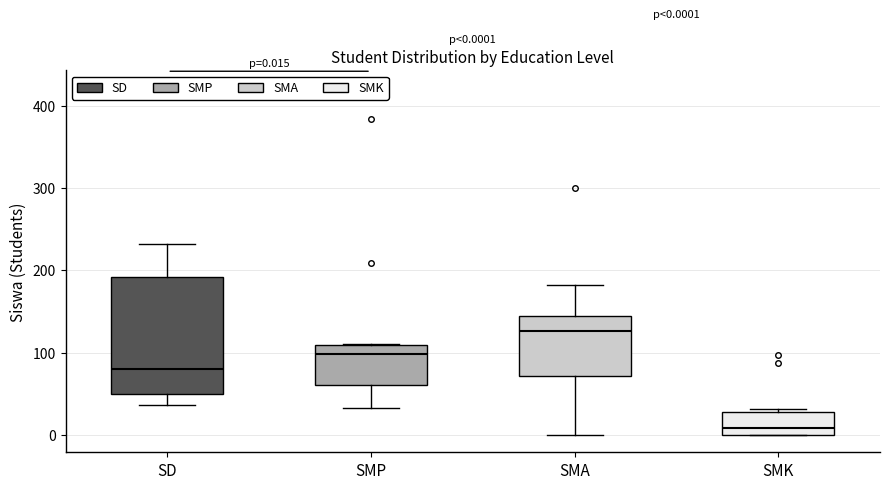

Which box is the tallest, from its lower edge to its upper edge?

SD